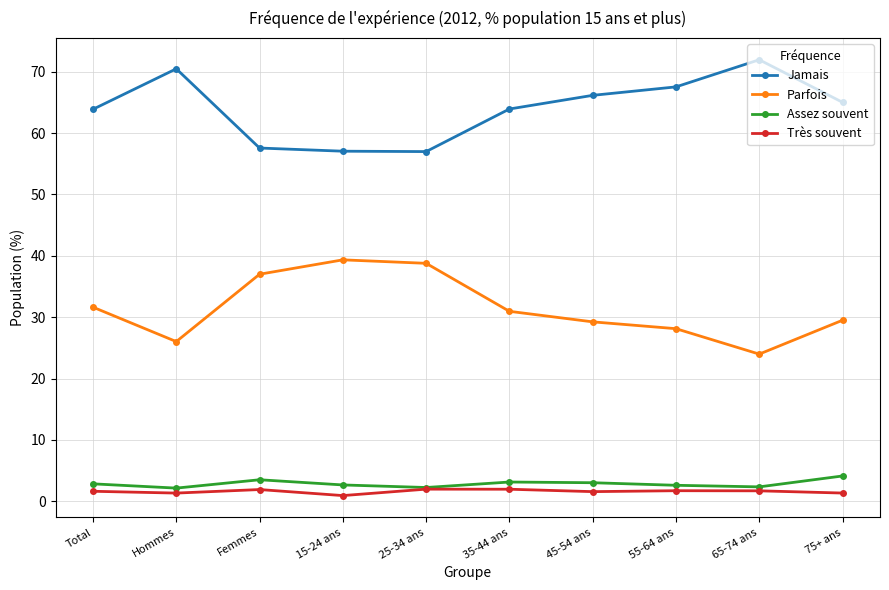

The Jamais series shows 33.7 at 65-74 ans. True or false?

False